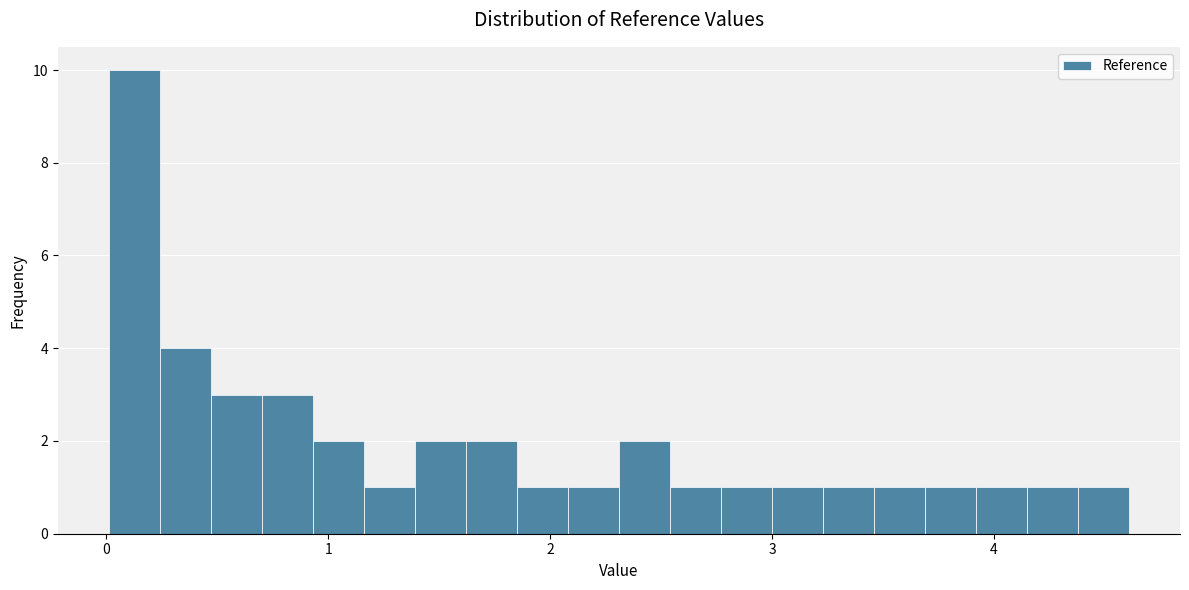

Read against the x-axis, roughly where is the centre of the tallest bar?

0.1